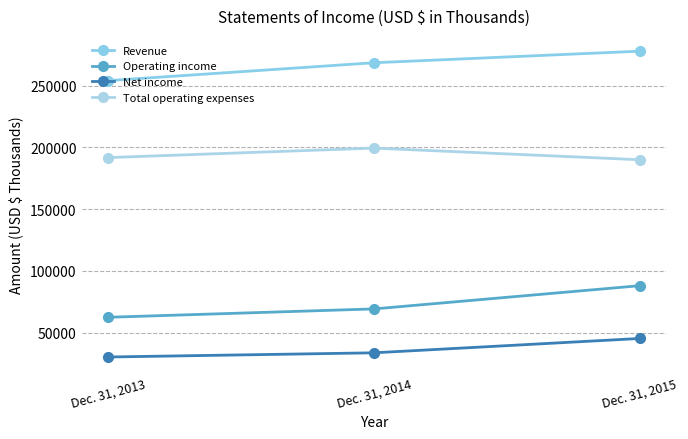

Is it true that Revenue equals 362394 at Dec. 31, 2013?

False